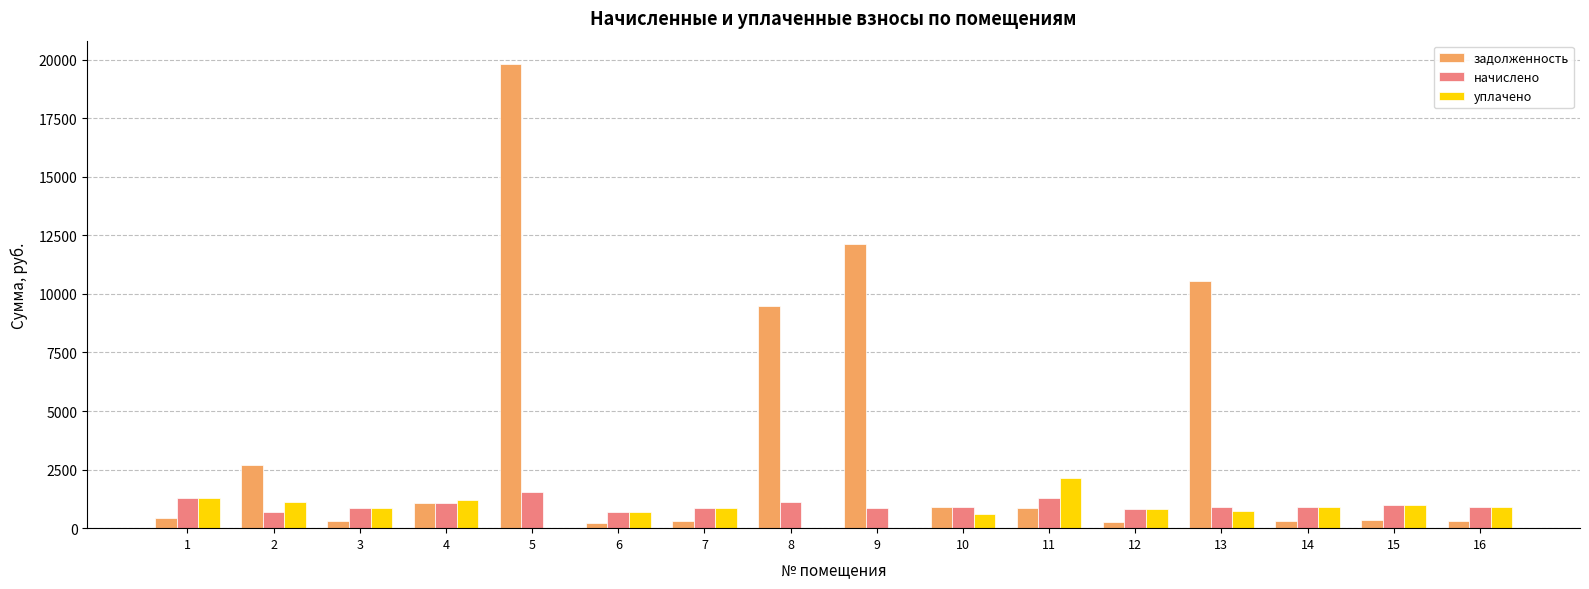

Where does the уплачено series first go above 879?

1